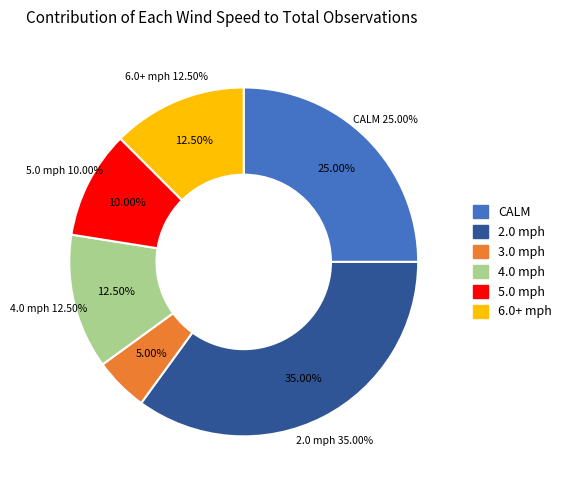

Does 3.0 mph represent more than half of the total?

No